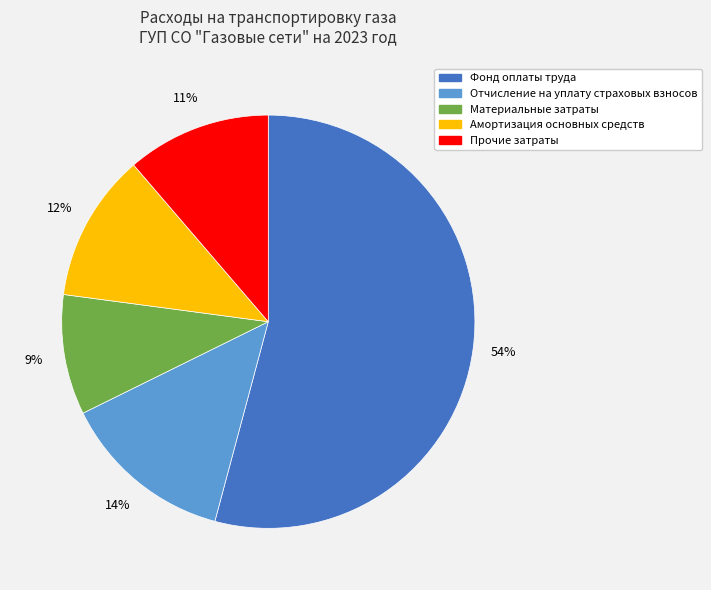

Between Фонд оплаты труда and Материальные затраты, which is larger?

Фонд оплаты труда